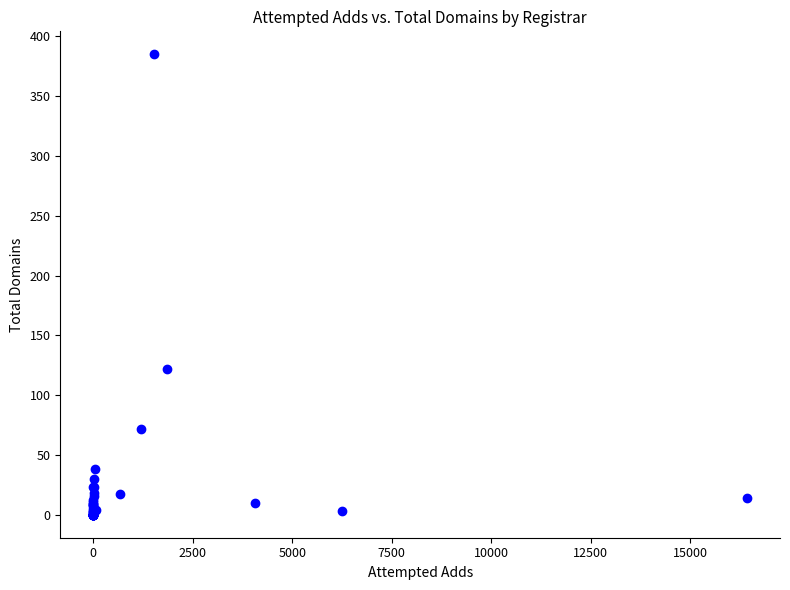

What Y value in the scatter plot is closest to 192?

122